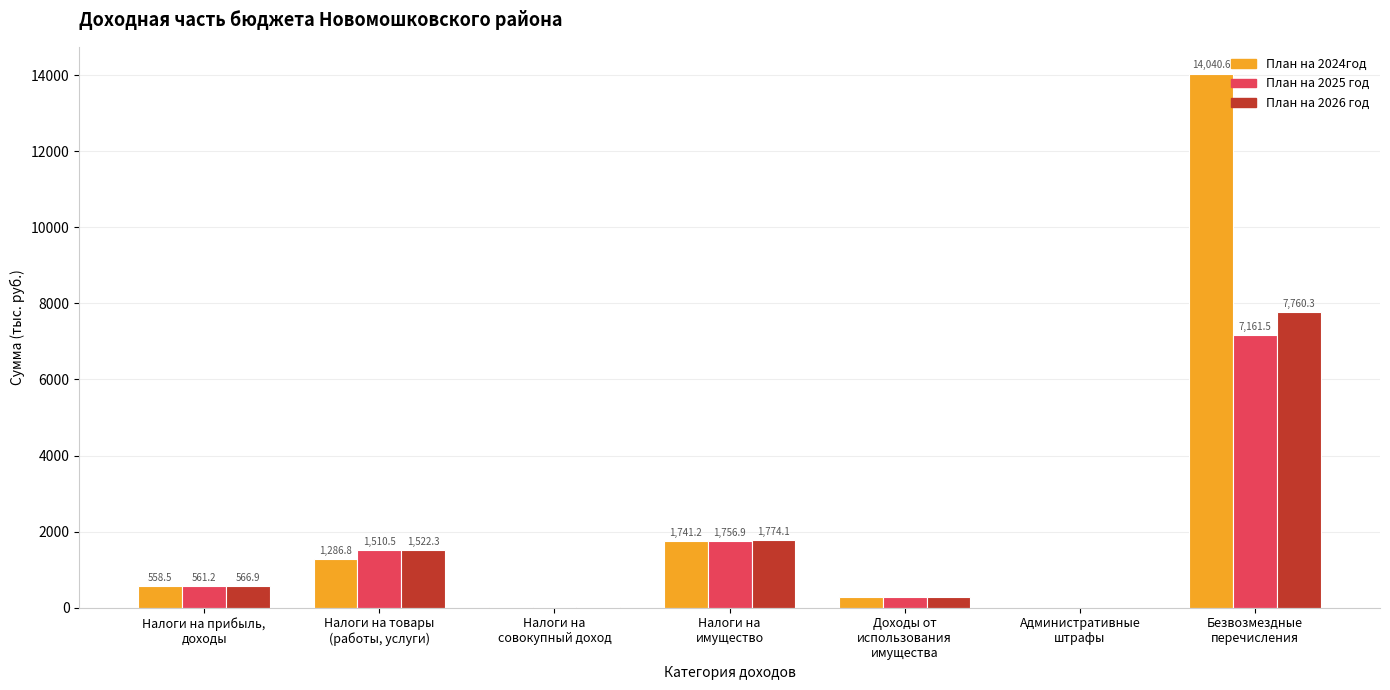

Reading right to left, transcribe all the data shown in this chart.

План на 2024год: Безвозмездные
перечисления=14040.6	Административные
штрафы=3.4	Доходы от
использования
имущества=280.5	Налоги на
имущество=1741.2	Налоги на
совокупный доход=12.2	Налоги на товары
(работы, услуги)=1286.8	Налоги на прибыль,
доходы=558.5
План на 2025 год: Безвозмездные
перечисления=7161.5	Административные
штрафы=3.5	Доходы от
использования
имущества=280.5	Налоги на
имущество=1756.9	Налоги на
совокупный доход=12.6	Налоги на товары
(работы, услуги)=1510.5	Налоги на прибыль,
доходы=561.2
План на 2026 год: Безвозмездные
перечисления=7760.3	Административные
штрафы=3.6	Доходы от
использования
имущества=280.5	Налоги на
имущество=1774.1	Налоги на
совокупный доход=13.0	Налоги на товары
(работы, услуги)=1522.3	Налоги на прибыль,
доходы=566.9